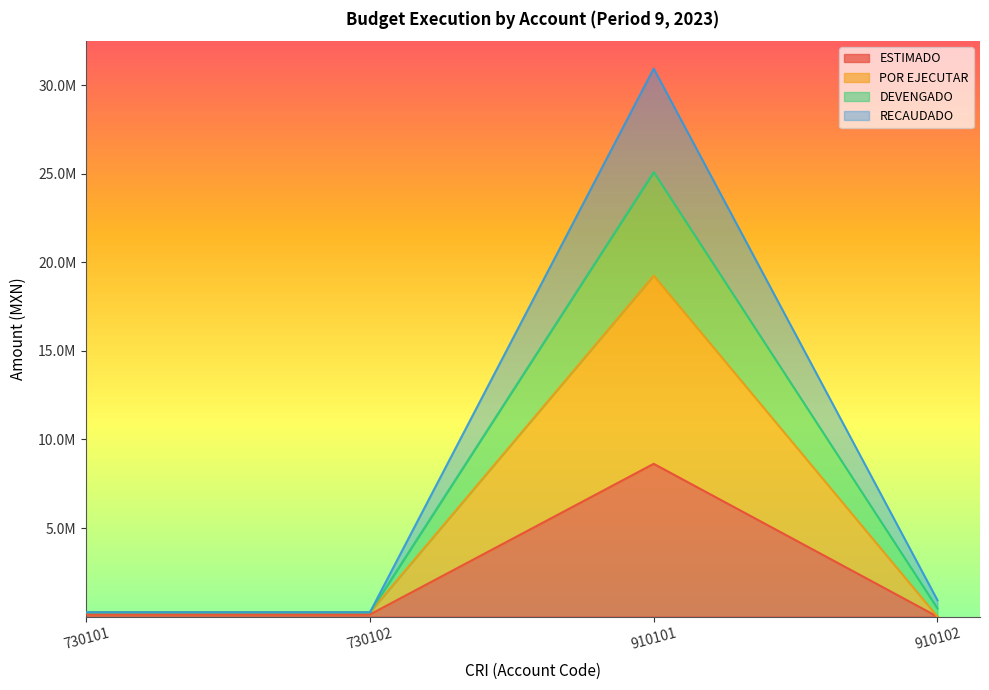

How many interior local peaks does the RECAUDADO series have?

1